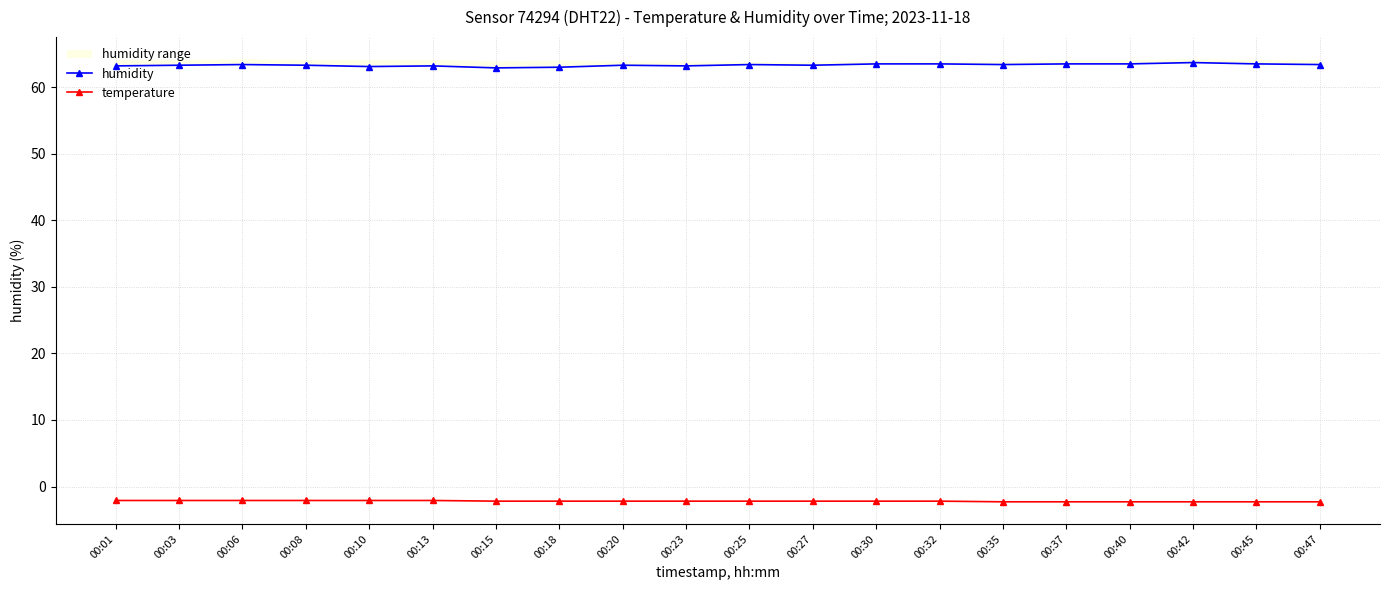

Does the chart have visible grid lines?

Yes